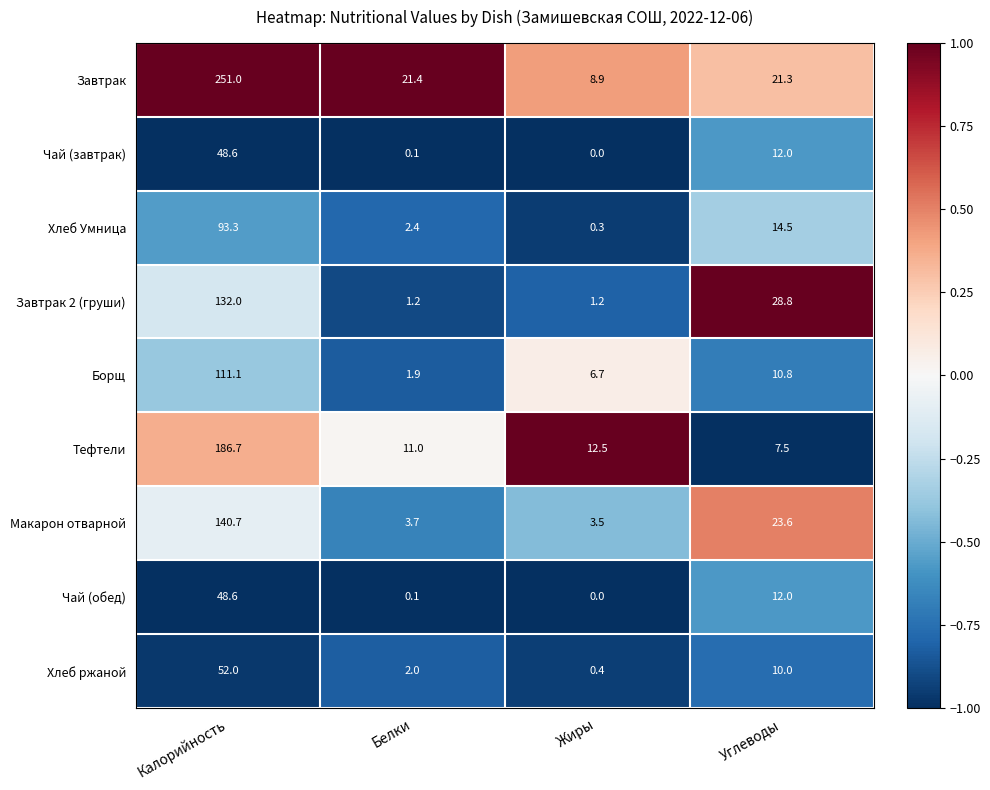

Which series has the largest range (max minus min)?

Завтрак